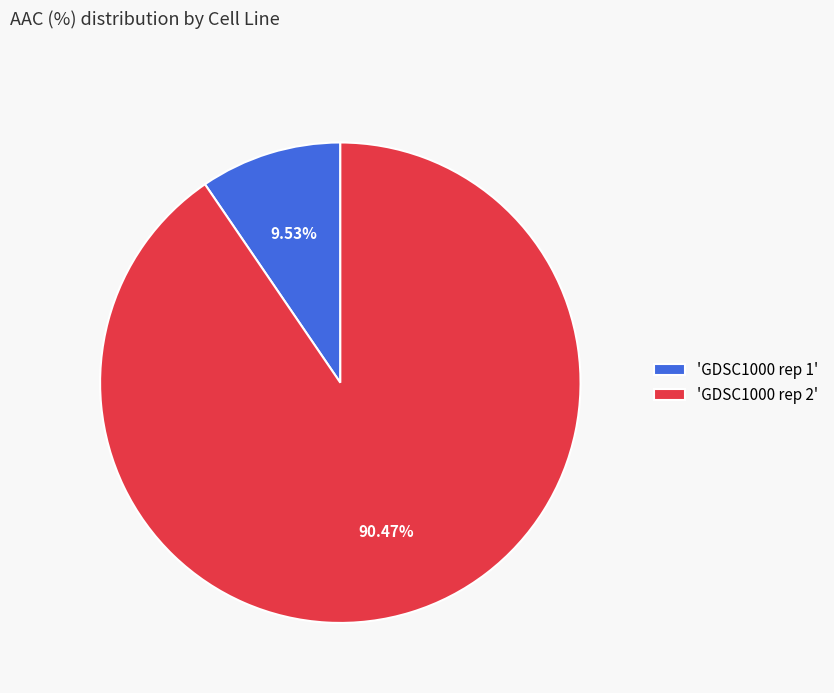

Between 'GDSC1000 rep 2' and 'GDSC1000 rep 1', which is larger?

'GDSC1000 rep 2'